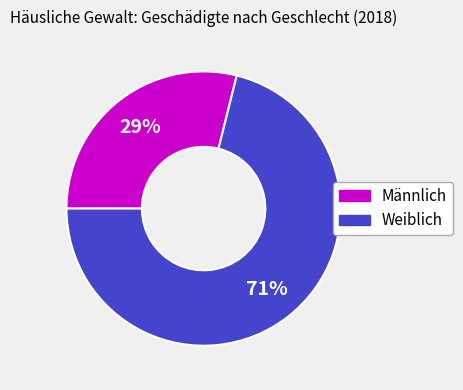

What is the majority slice?

Weiblich